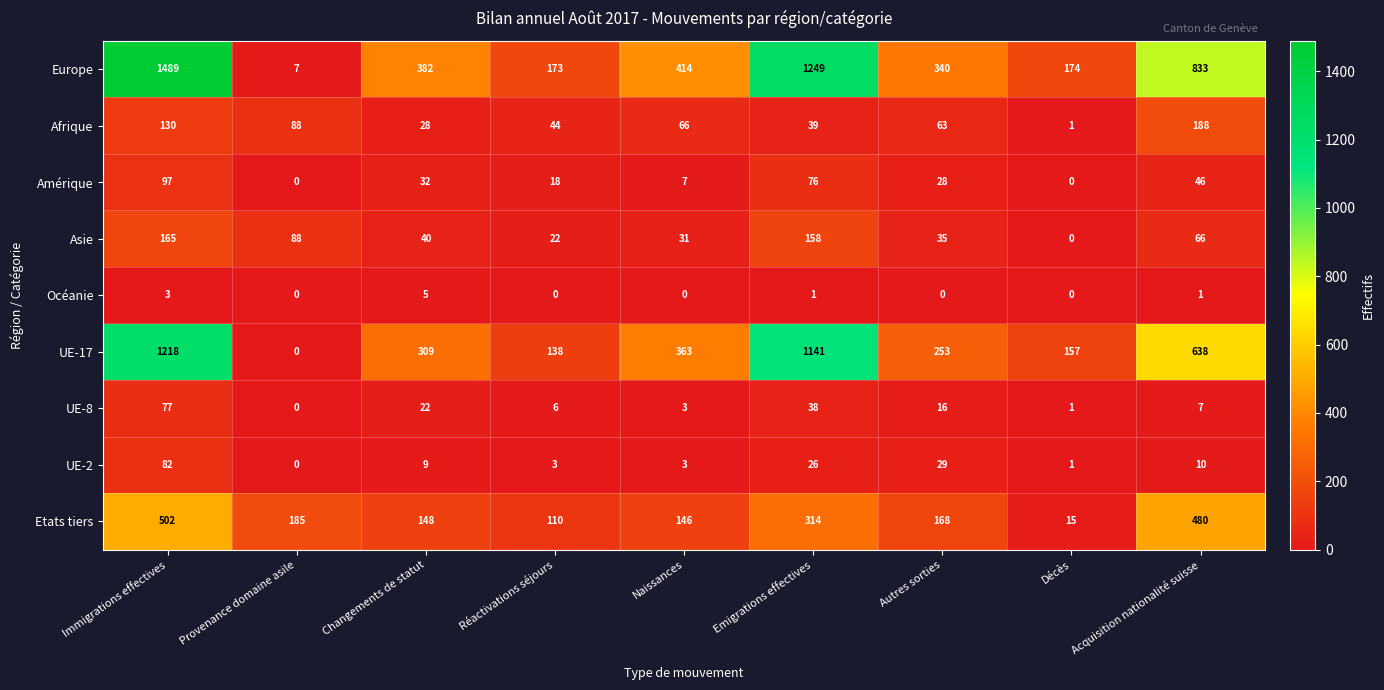

At how many categories does at least one series exceed 602?

3